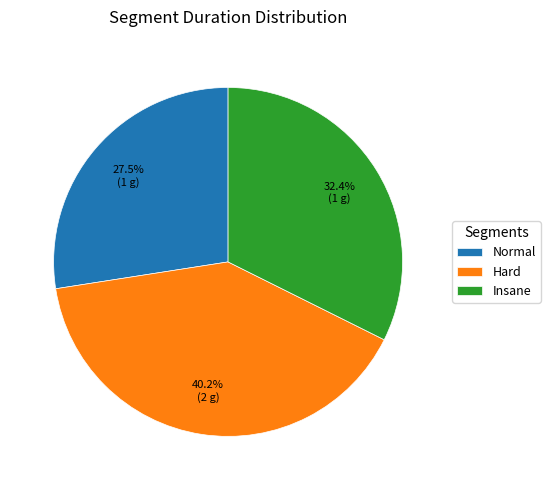

How many slices are in this pie chart?

3